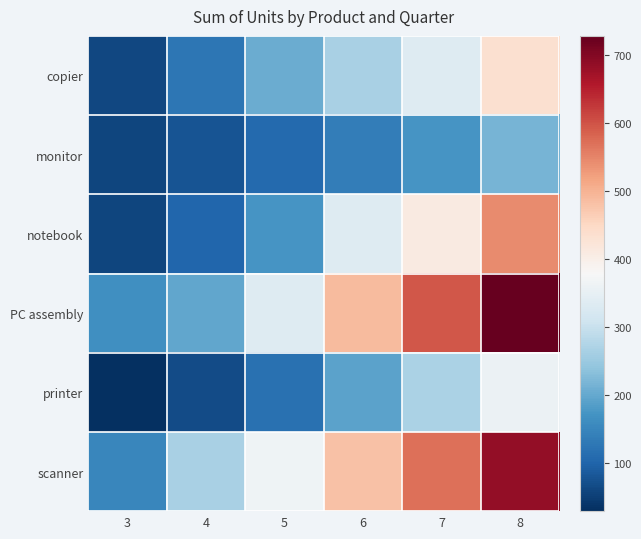

Reading left to right, extract all data points from this chart.

copier: 3=61	4=126	5=207	6=267	7=333	8=436
monitor: 3=58	4=77	5=107	6=138	7=173	8=217
notebook: 3=58	4=101	5=173	6=334	7=409	8=543
PC assembly: 3=164	4=198	5=335	6=490	7=595	8=728
printer: 3=30	4=67	5=118	6=193	7=269	8=358
scanner: 3=152	4=266	5=365	6=480	7=571	8=685